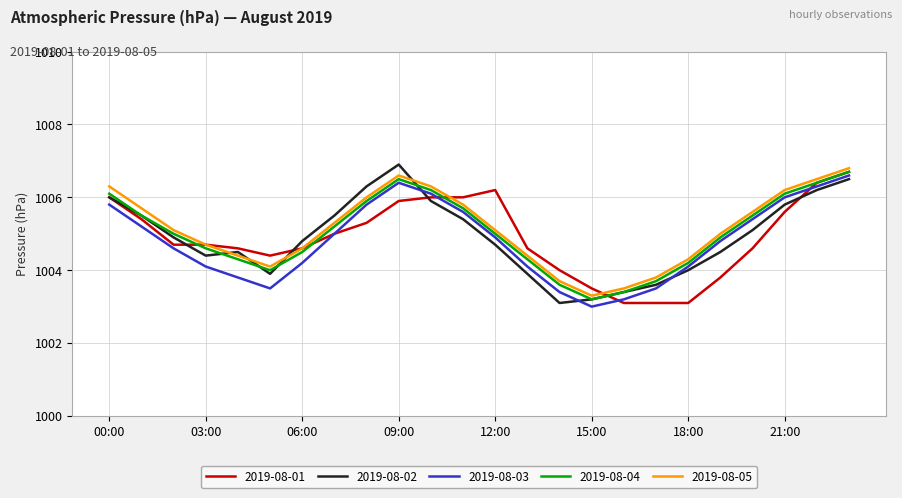

What is the maximum value for 2019-08-03?

1006.6